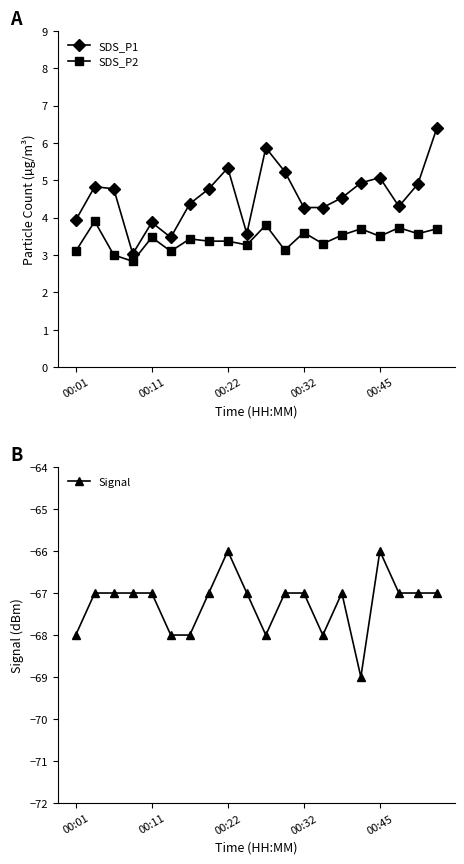

How many data points does each series have?

20